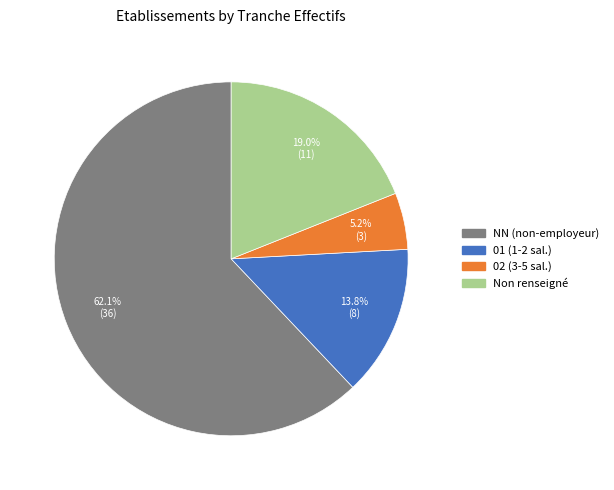

Is there any slice that represents more than half of the pie?

Yes